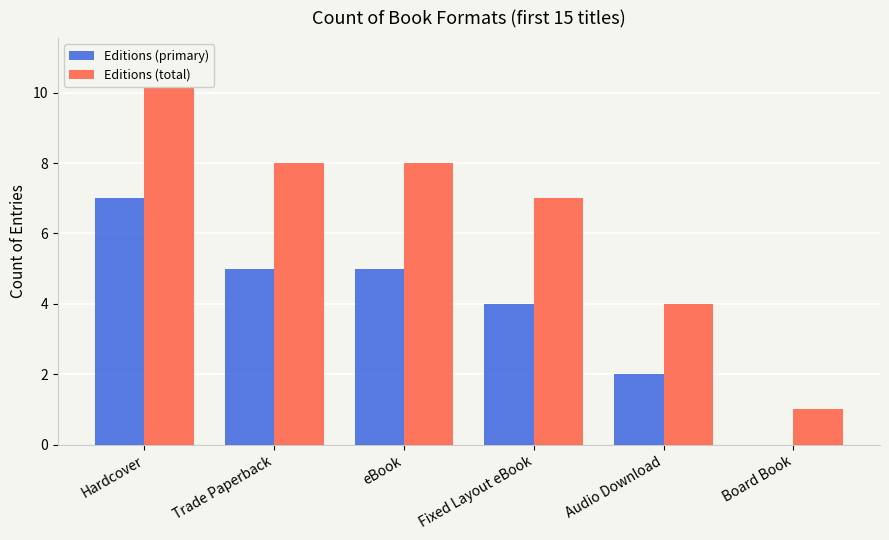

Which series has the widest spread of values?

Editions (total)